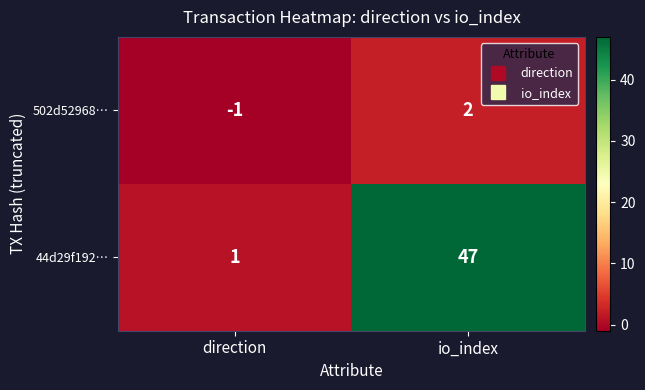

Reading right to left, list all the values displayed in this chart.

502d52968…: io_index=2	direction=-1
44d29f192…: io_index=47	direction=1